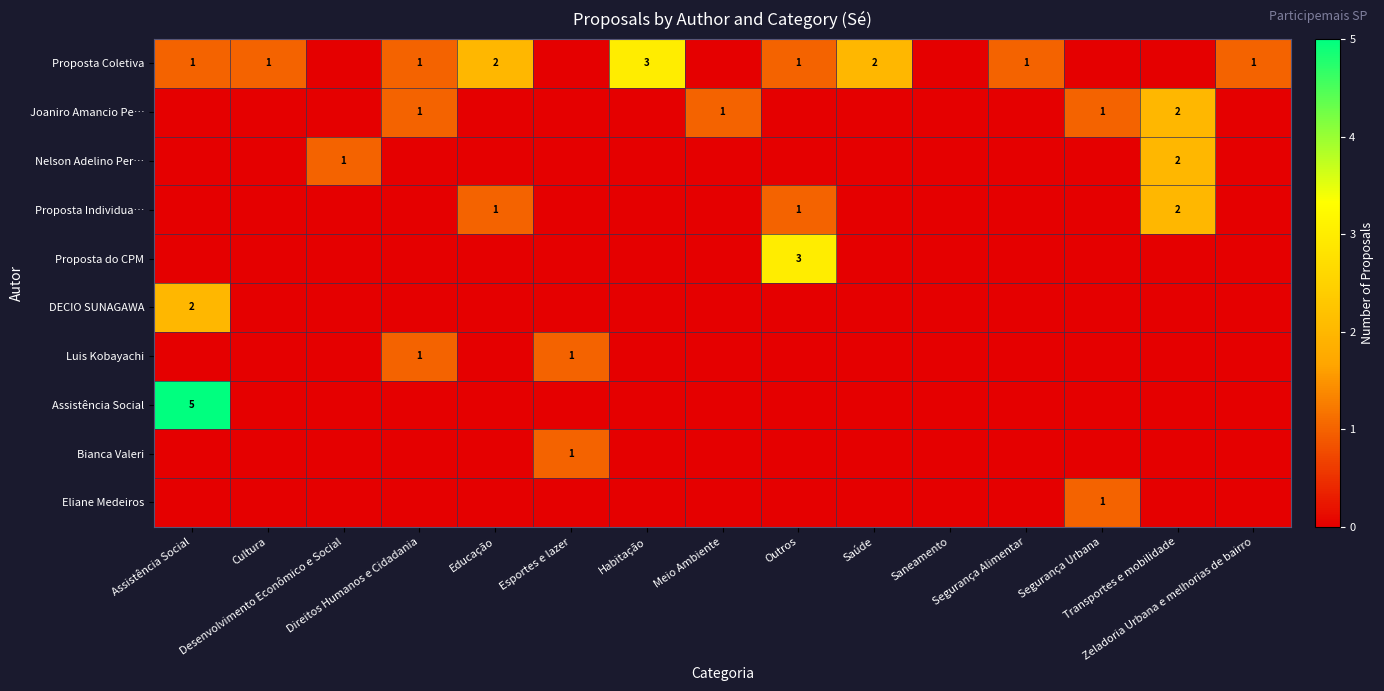

How many data points in Luis Kobayachi are above 0?

2